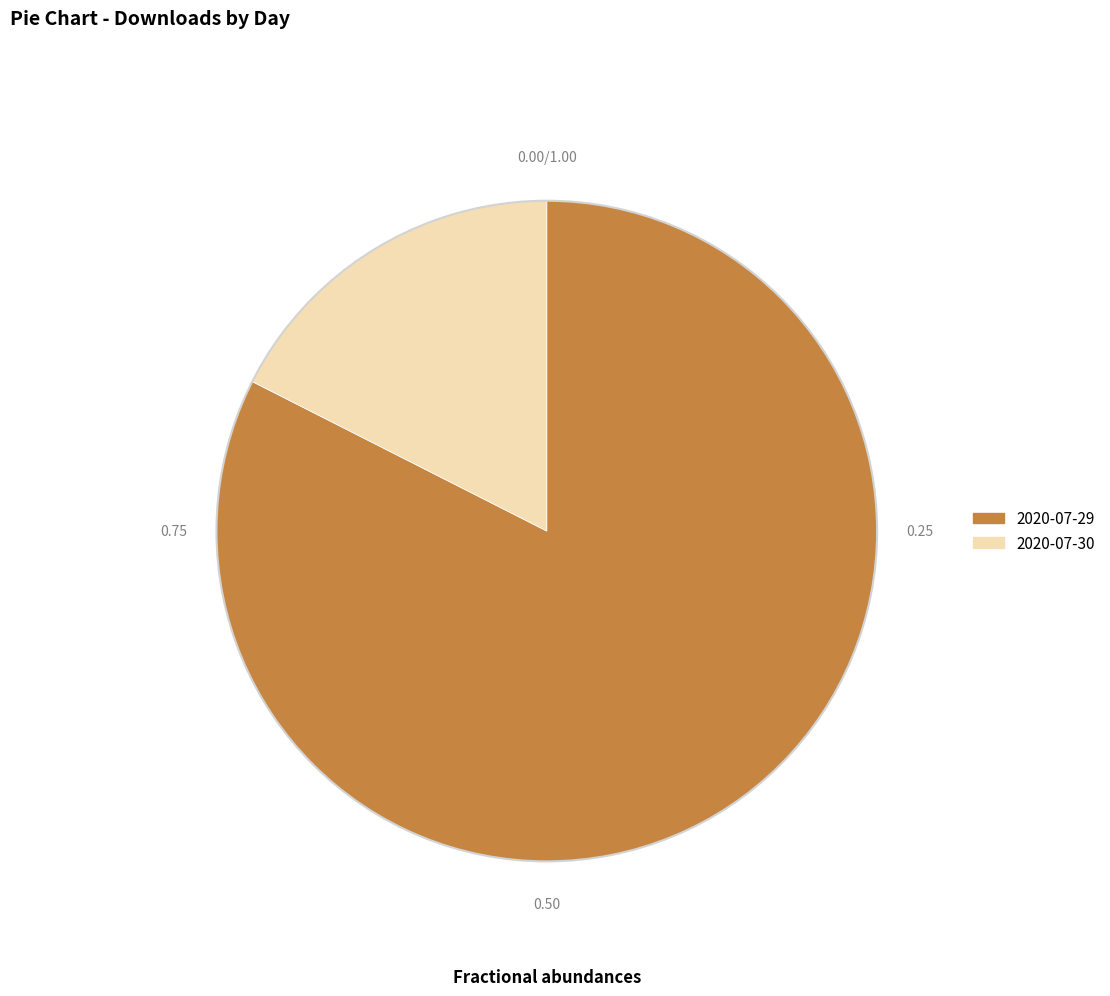

Does 2020-07-30 represent more than half of the total?

No